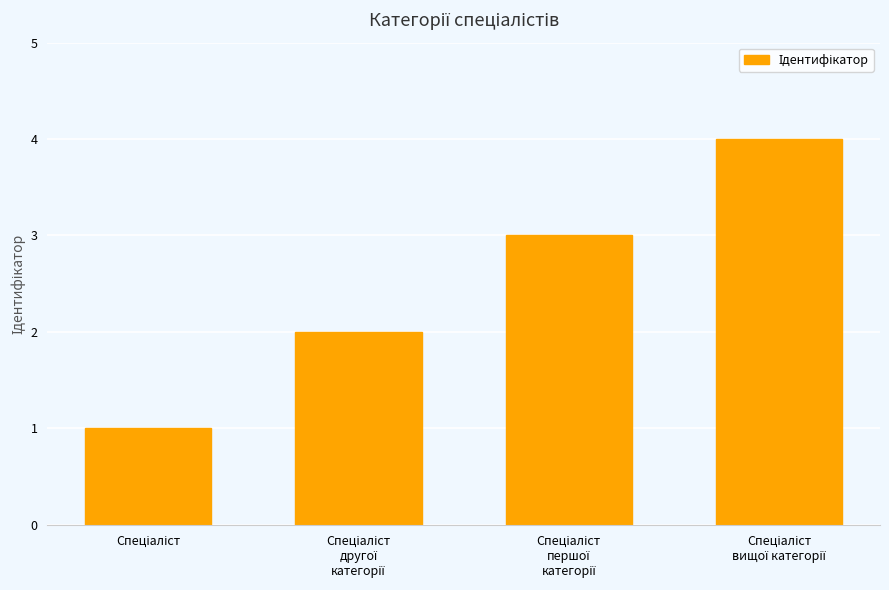

What is the maximum value shown in the chart?

4